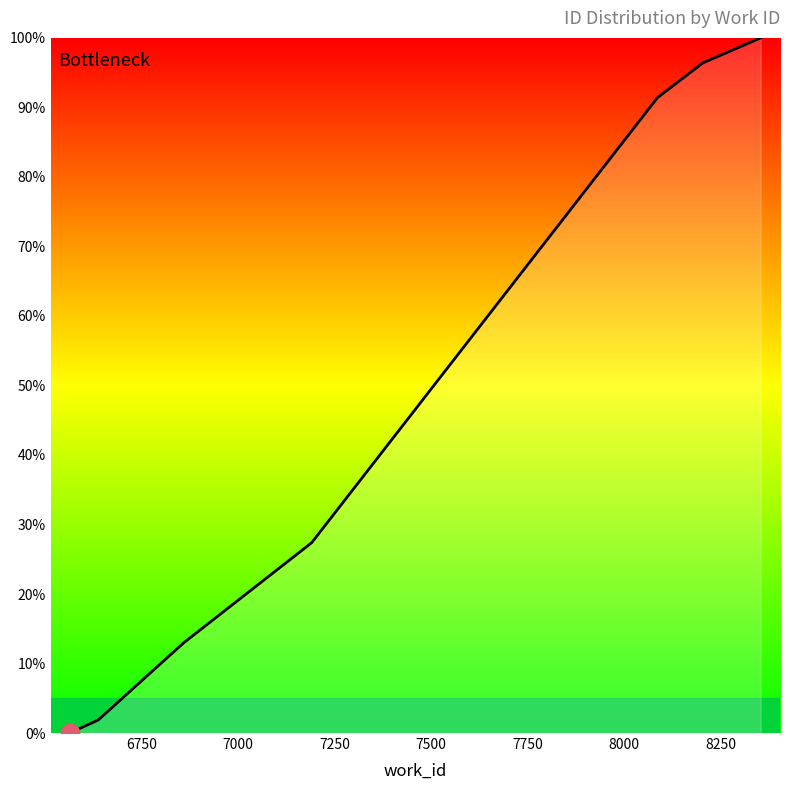

What is the ratio of the value at 6860 to the value at 6639?

6.9